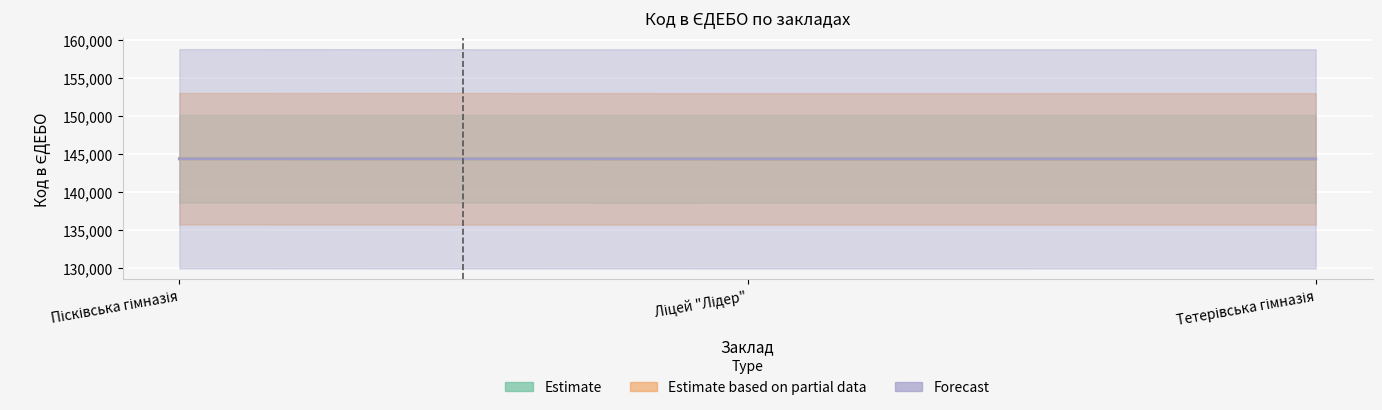

What is the average value of the Forecast series?

144388